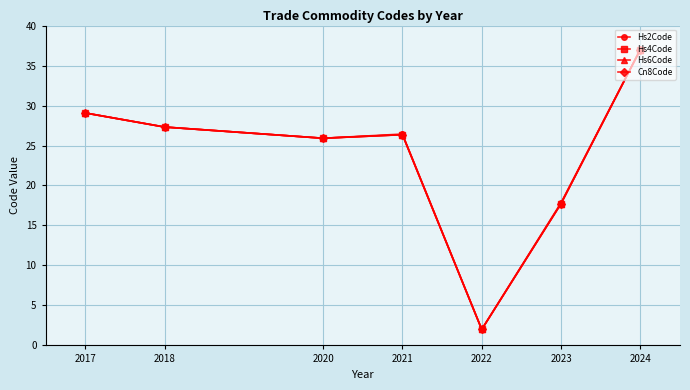

At which category is the sum across all series the highest?

2024